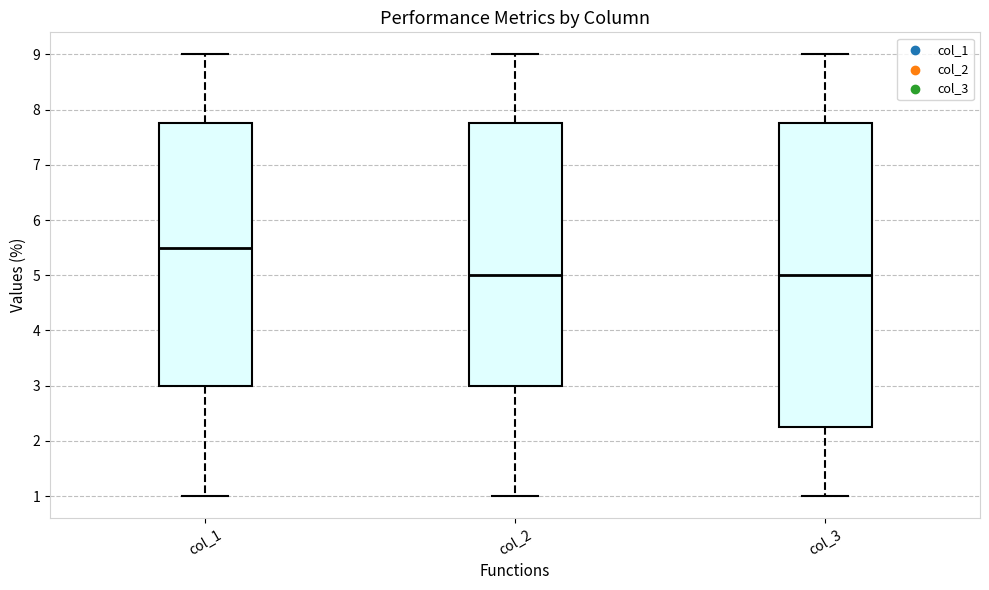

Where does the lower whisker of the box for col_1 end on the y-axis? The values are not printed on the chart, so give them approximately, as read against the axis.

1.0